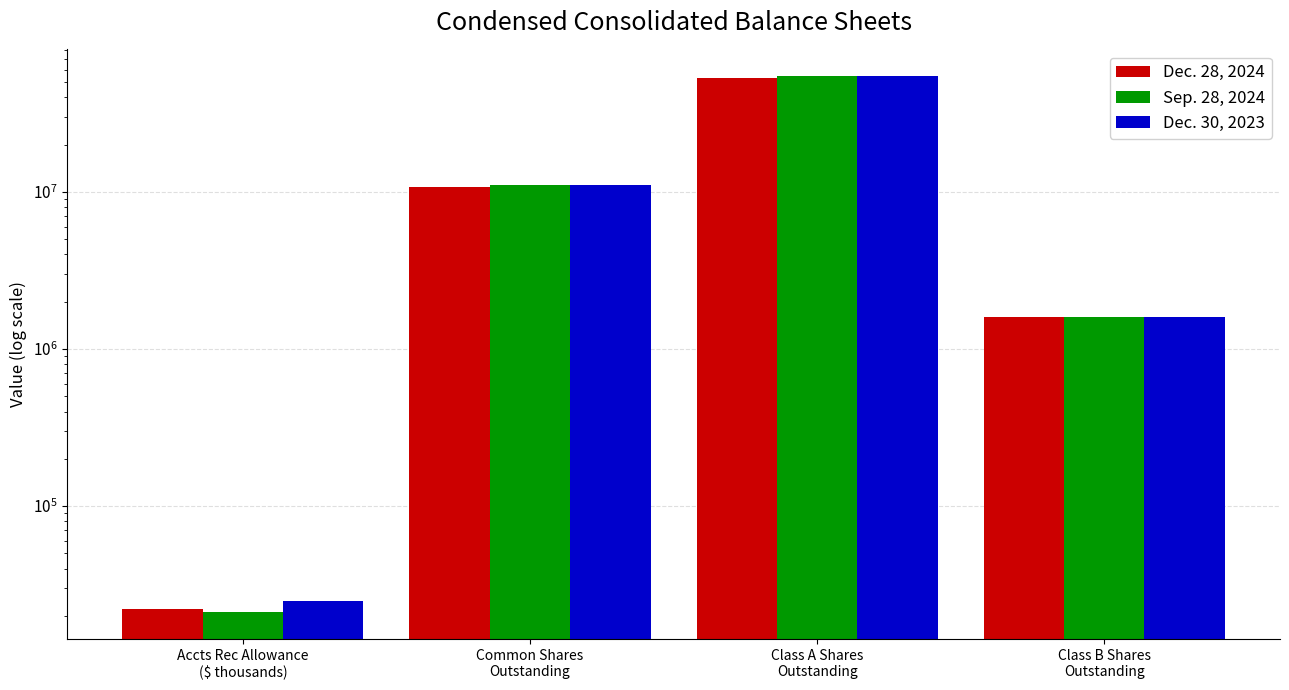

How many bars are there in total?

12